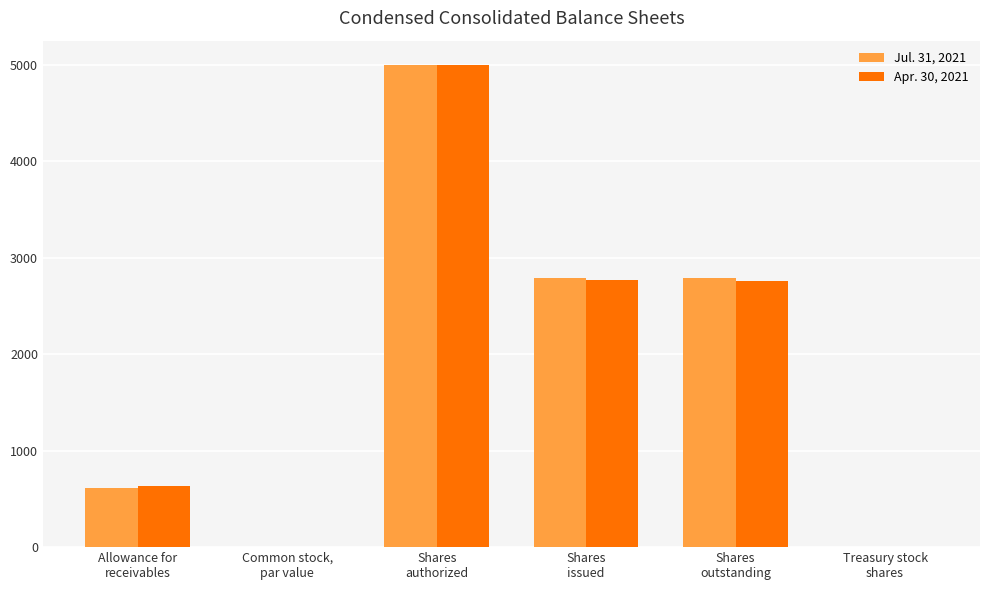

What is the sum of all Apr. 30, 2021 values?

11170.5